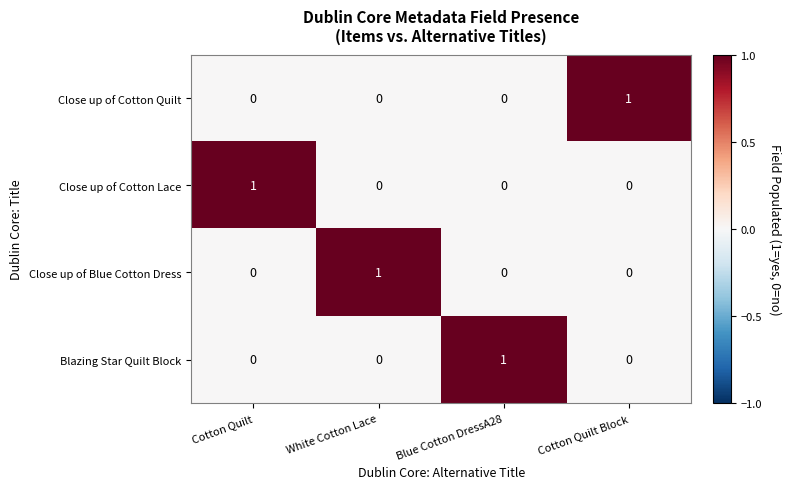

Is the value of Close up of Cotton Quilt at White Cotton Lace greater than the value of Blazing Star Quilt Block at Blue Cotton DressA28?

No